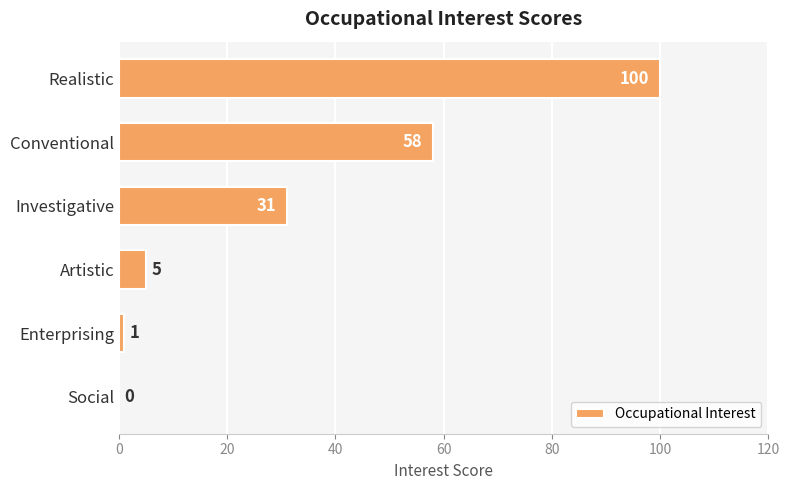

Is it true that the value at Social is 0?

True